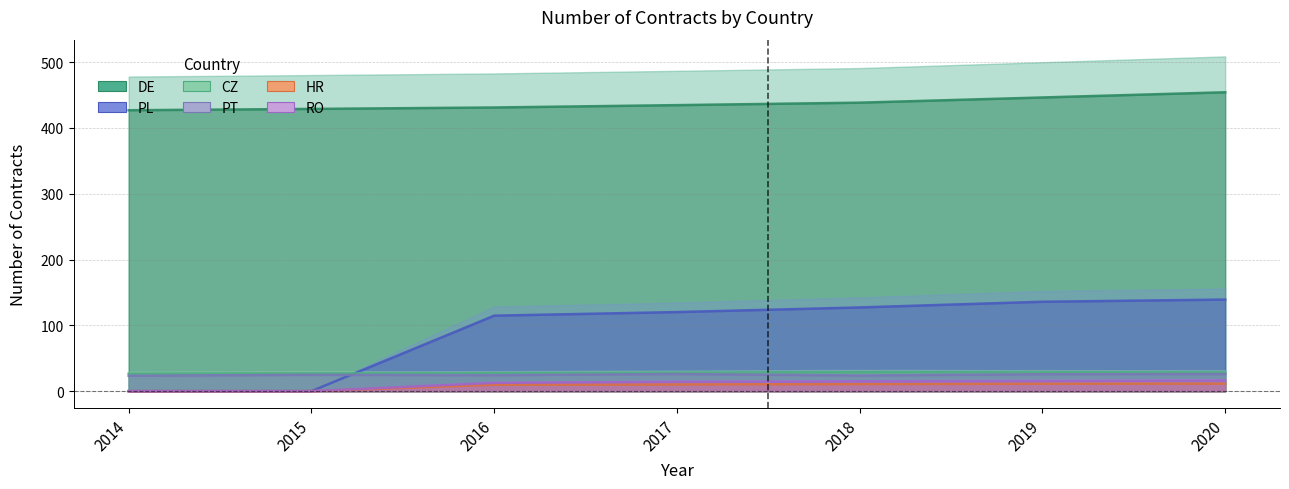

Which has a higher value, 2019 or 2014?

2019